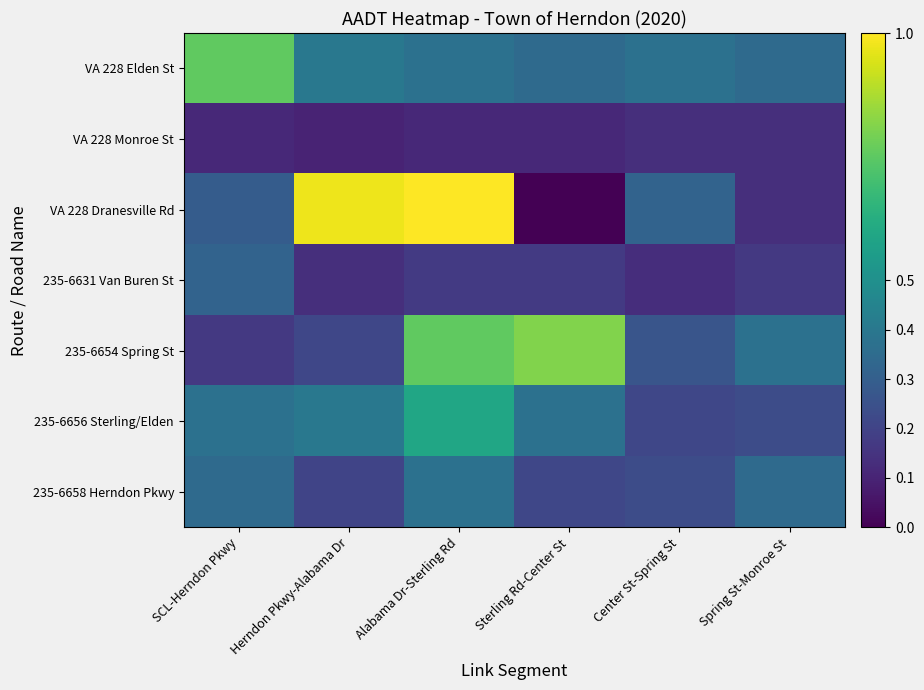

What is the difference between the highest and lowest values at Alabama Dr-Sterling Rd?

0.9